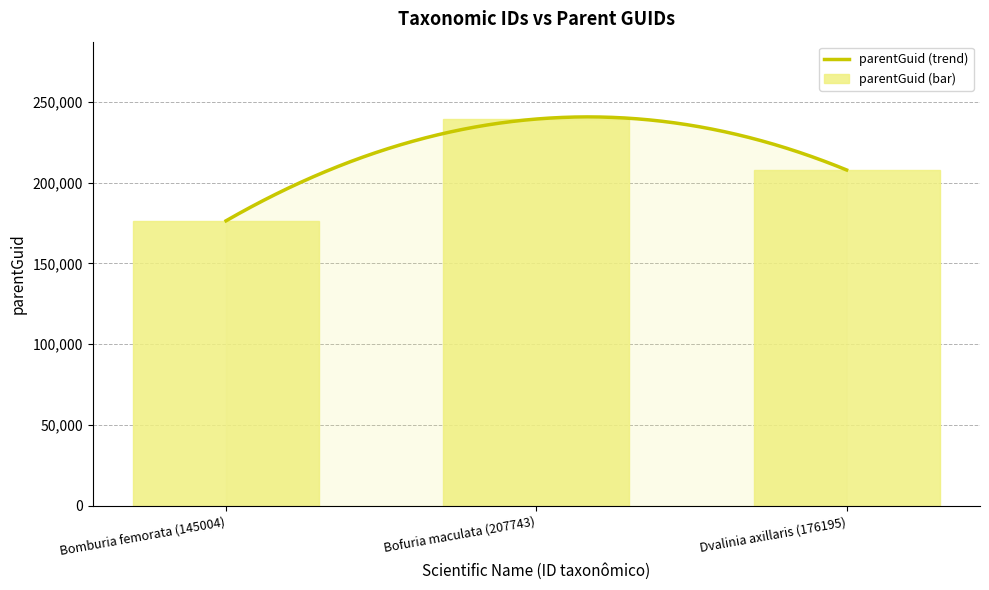

Reading right to left, what are all the values shown in this chart?

Dvalinia axillaris (176195)=207790	Bofuria maculata (207743)=239290	Bomburia femorata (145004)=176347